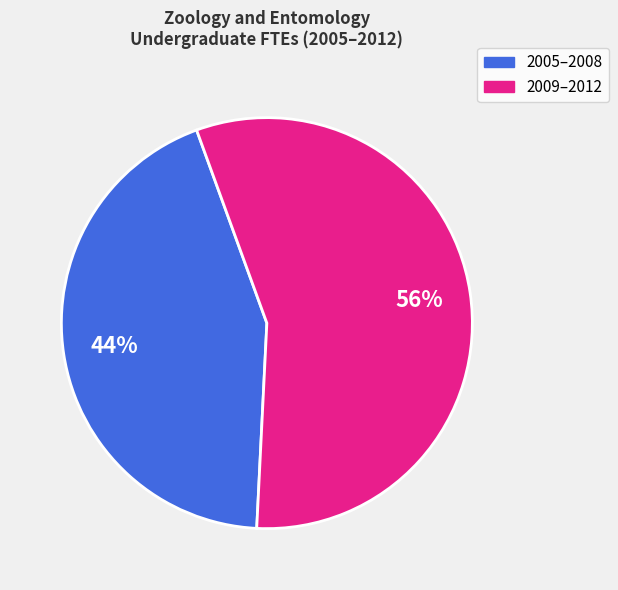

Count the number of slices in the pie.

2